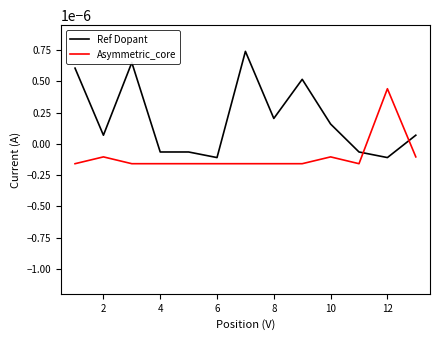

What are all the series names shown in the legend?

Ref Dopant, Asymmetric_core